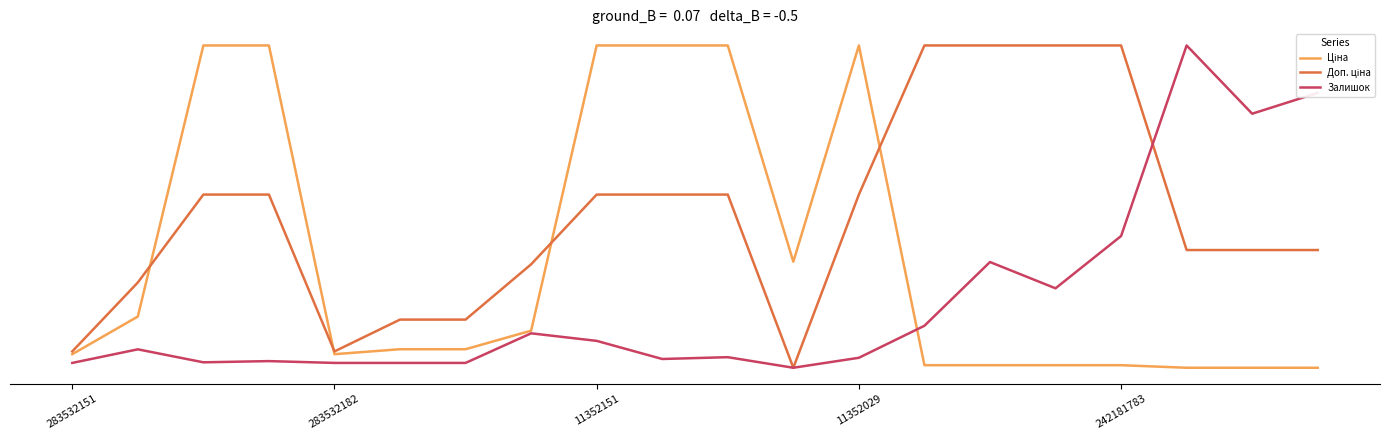

Does the chart have visible grid lines?

No